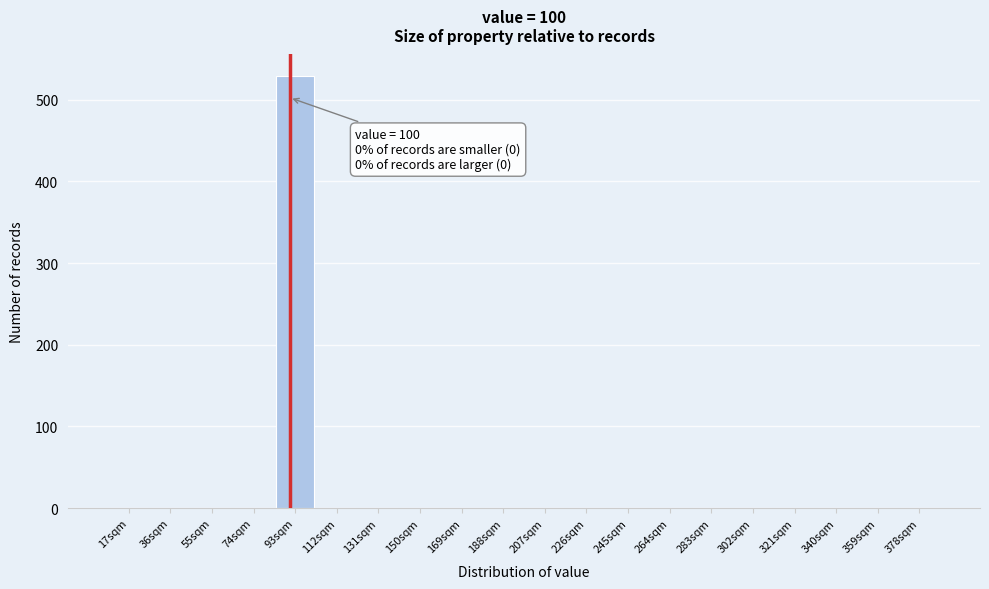

Reading right to left, transcribe all the data shown in this chart.

378sqm=0	359sqm=0	340sqm=0	321sqm=0	302sqm=0	283sqm=0	264sqm=0	245sqm=0	226sqm=0	207sqm=0	188sqm=0	169sqm=0	150sqm=0	131sqm=0	112sqm=0	93sqm=529	74sqm=0	55sqm=0	36sqm=0	17sqm=0